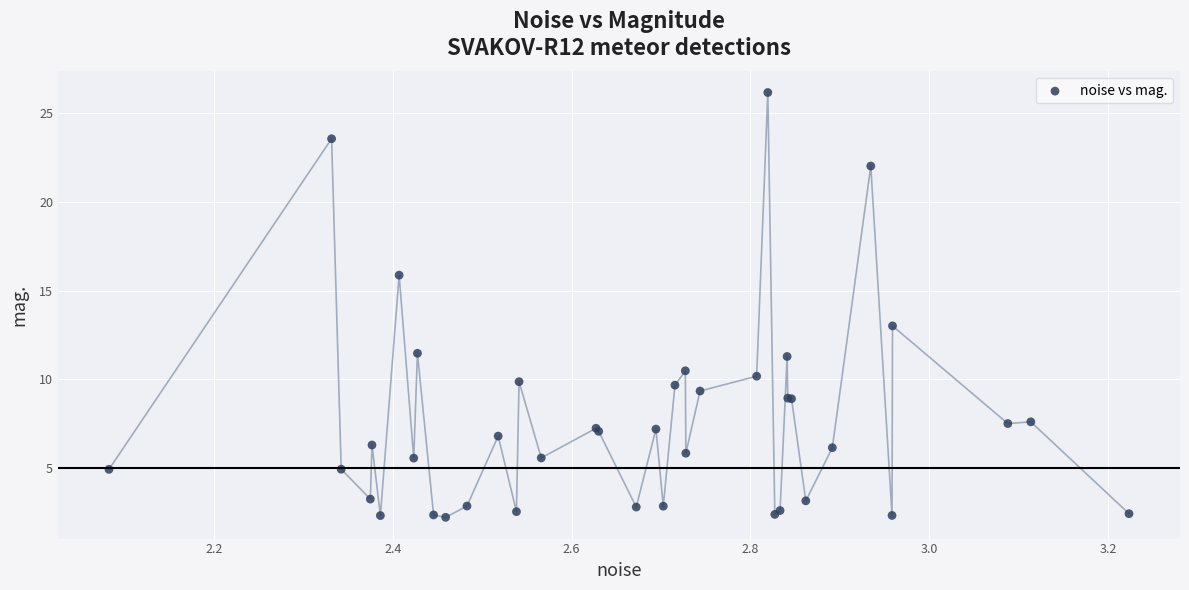

What Y value in the scatter plot is closest to 14?

13.0